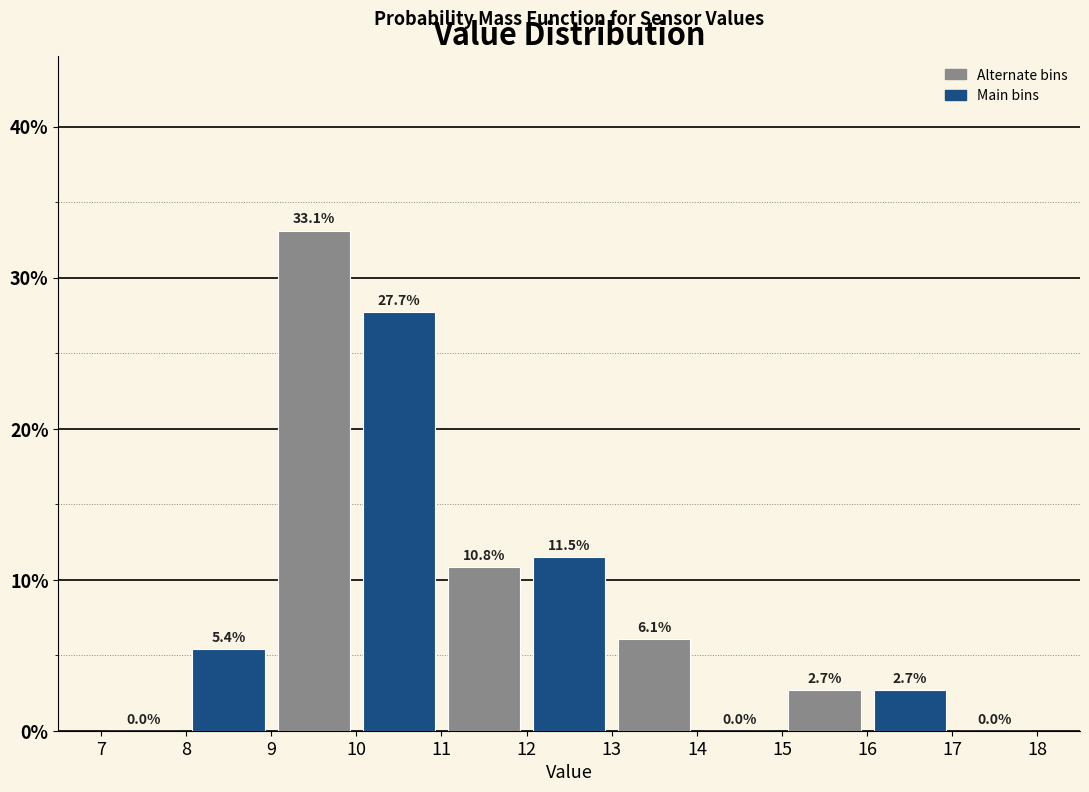

Reading left to right, list every bar in this chart as the range it spans on the x-axis followed by its height.

7 to 8: 0.0
8 to 9: 5.4
9 to 10: 33.1
10 to 11: 27.7
11 to 12: 10.8
12 to 13: 11.5
13 to 14: 6.1
14 to 15: 0.0
15 to 16: 2.7
16 to 17: 2.7
17 to 18: 0.0